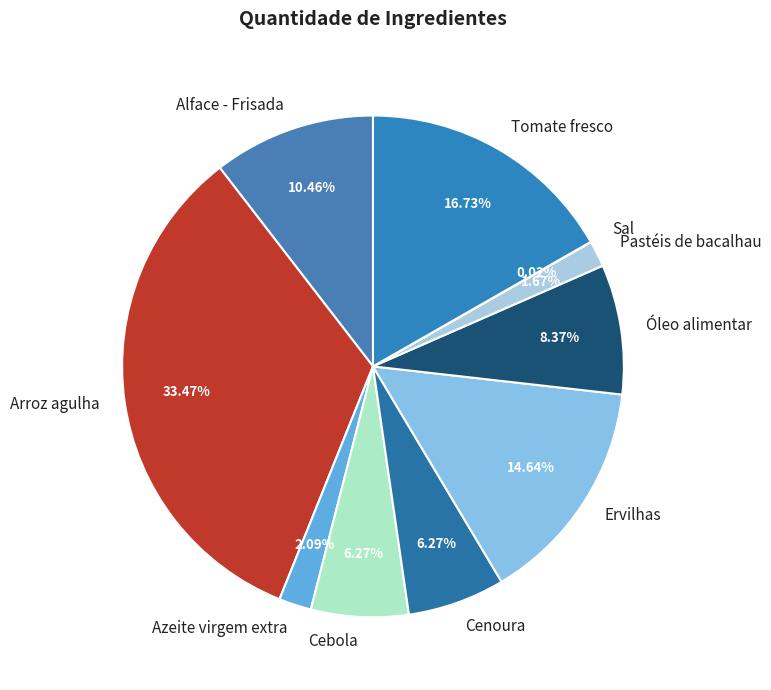

To the nearest percent, what is the average slice percentage?

10%